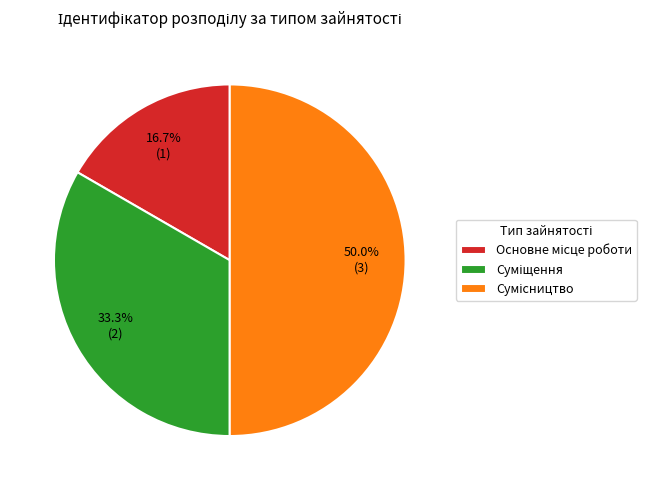

The Сумісництво slice represents 60% of the pie. True or false?

False